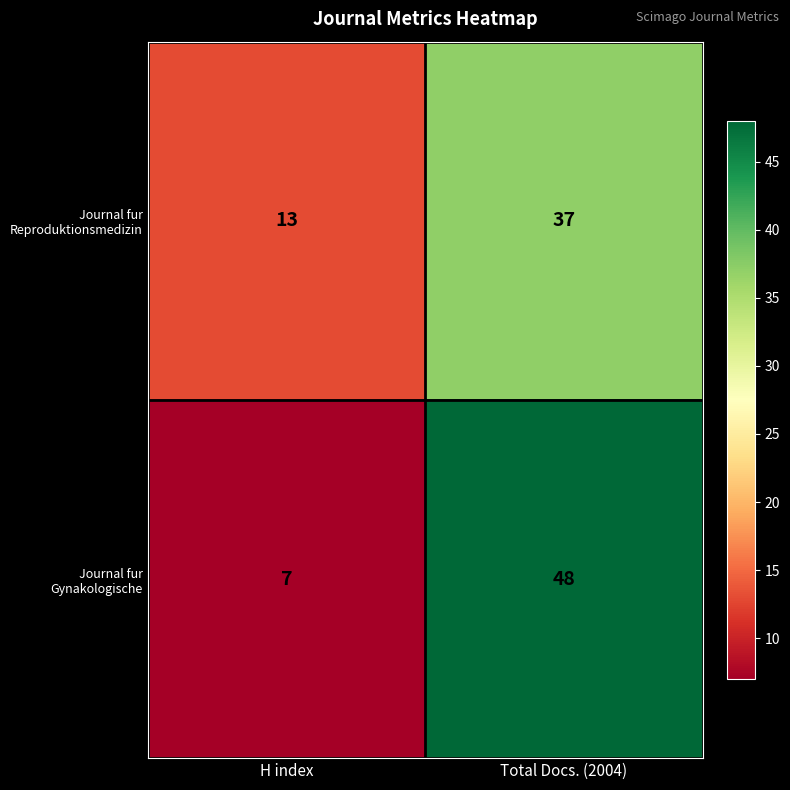

What is the sum of the Journal fur Reproduktionsmedizin values at H index and Total Docs. (2004)?

50